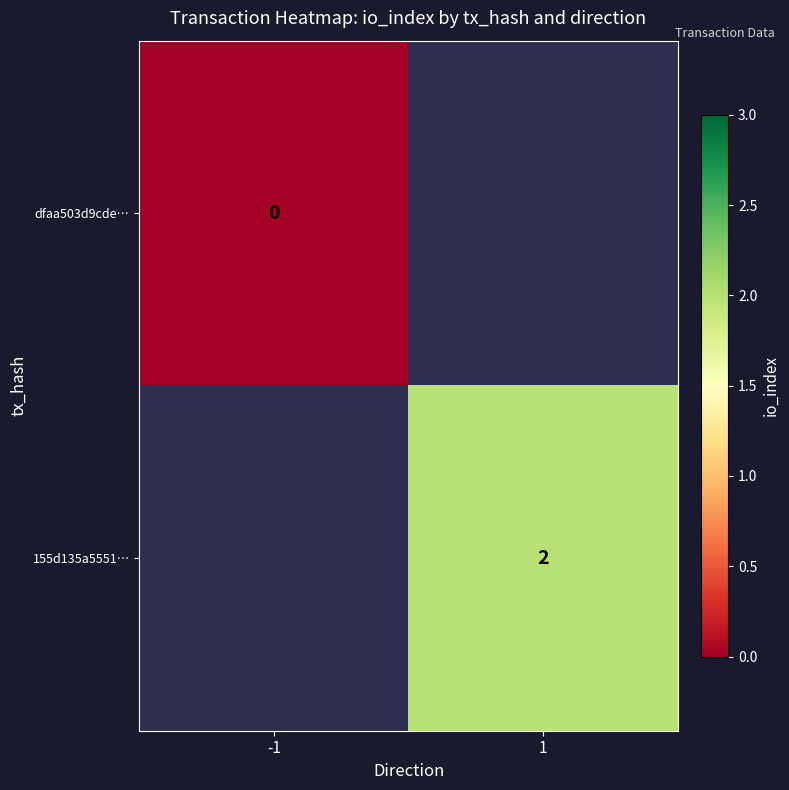

Rank the series by their average value, from lowest to highest.

dfaa503d9cde…, 155d135a5551…